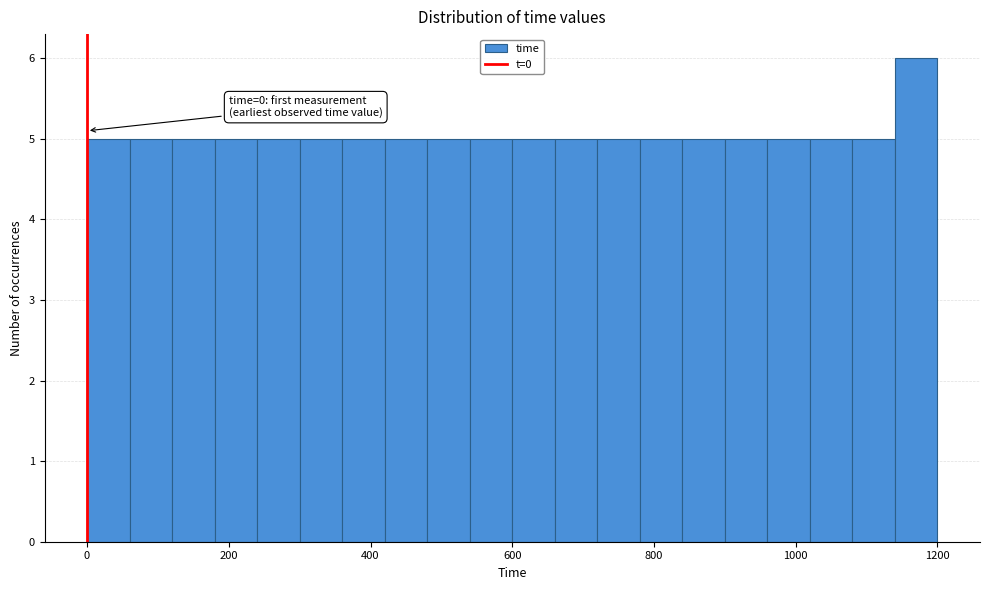

Read against the x-axis, roughly where is the centre of the tallest bar?

1180